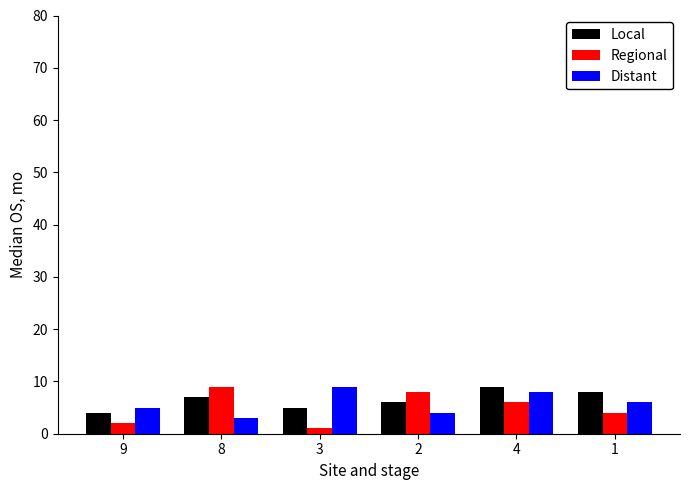

What is the label of the 1st bar from the right?

1